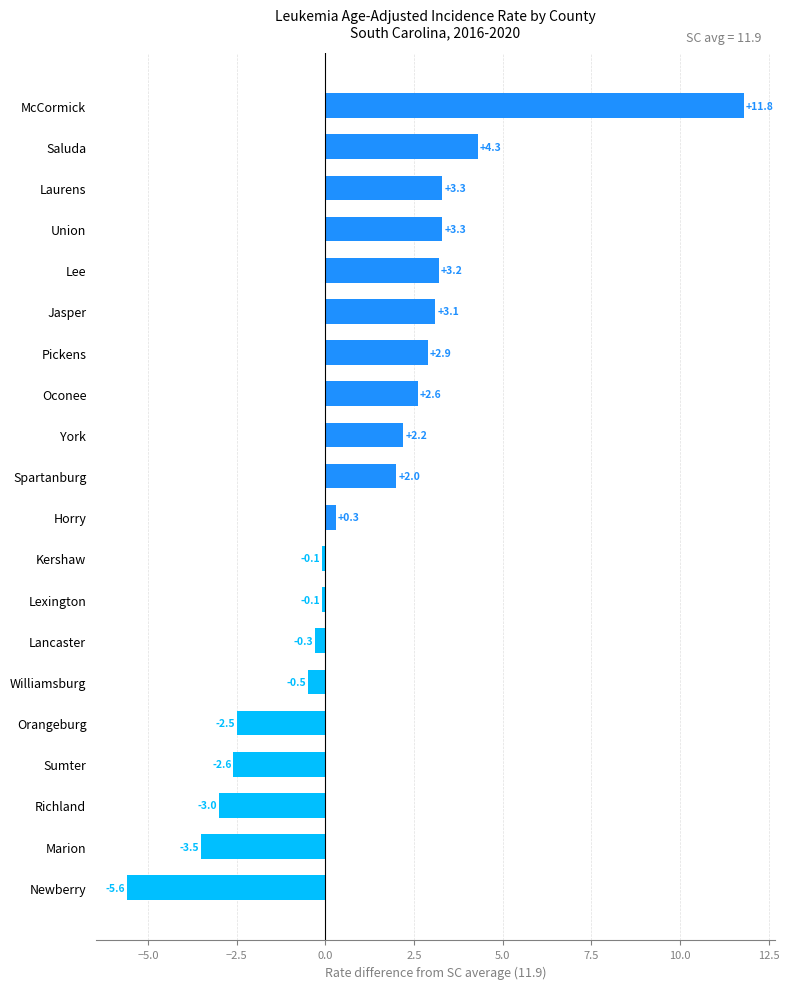

How many values are below zero?

9